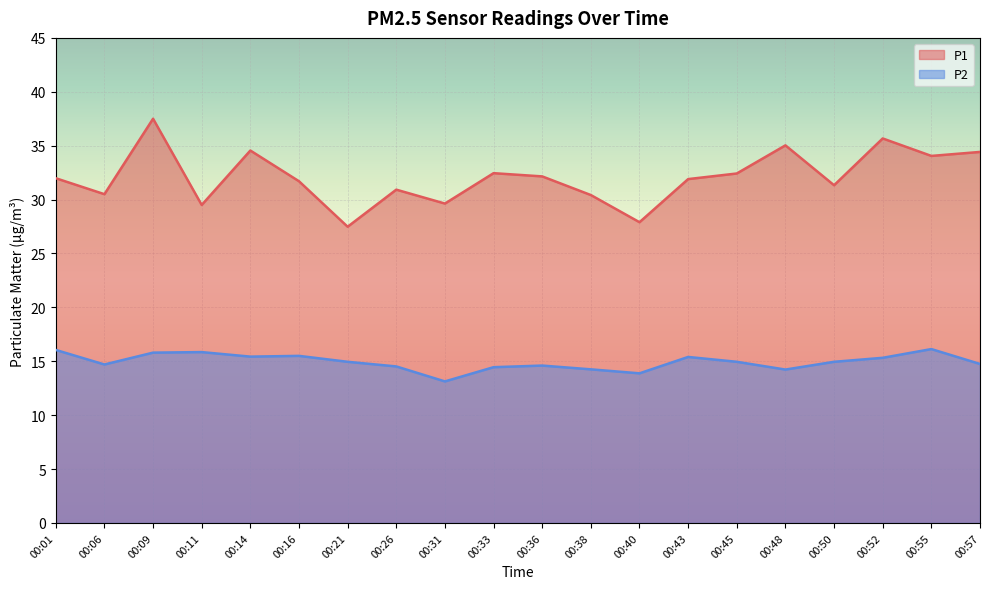

Does the chart display data point markers on the line(s)?

No